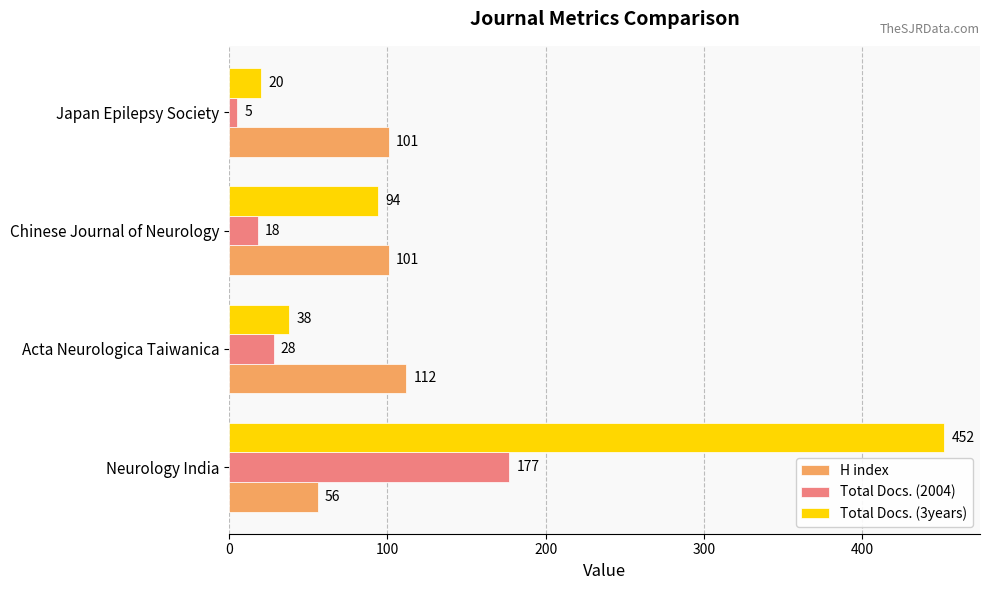

Is the value of H index at Japan Epilepsy Society greater than the value of Total Docs. (3years) at Acta Neurologica Taiwanica?

Yes